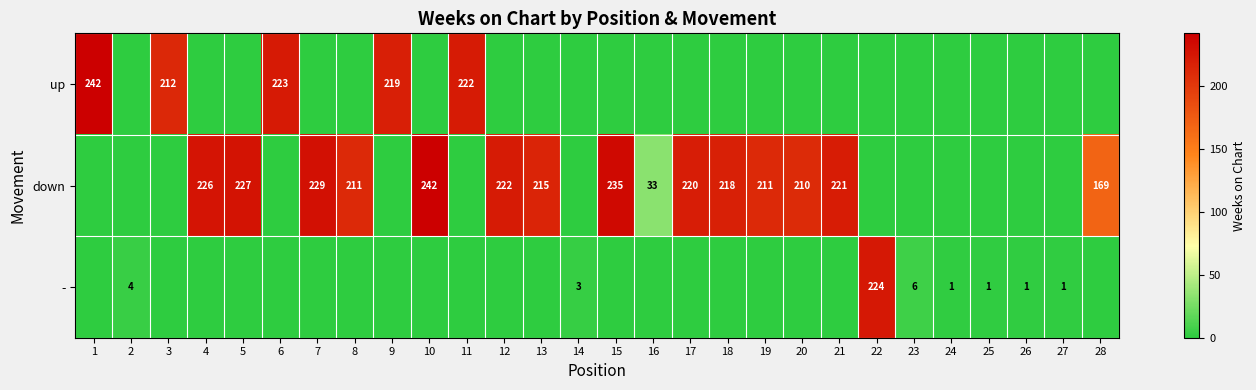

The value of down at 16 is 33. True or false?

True